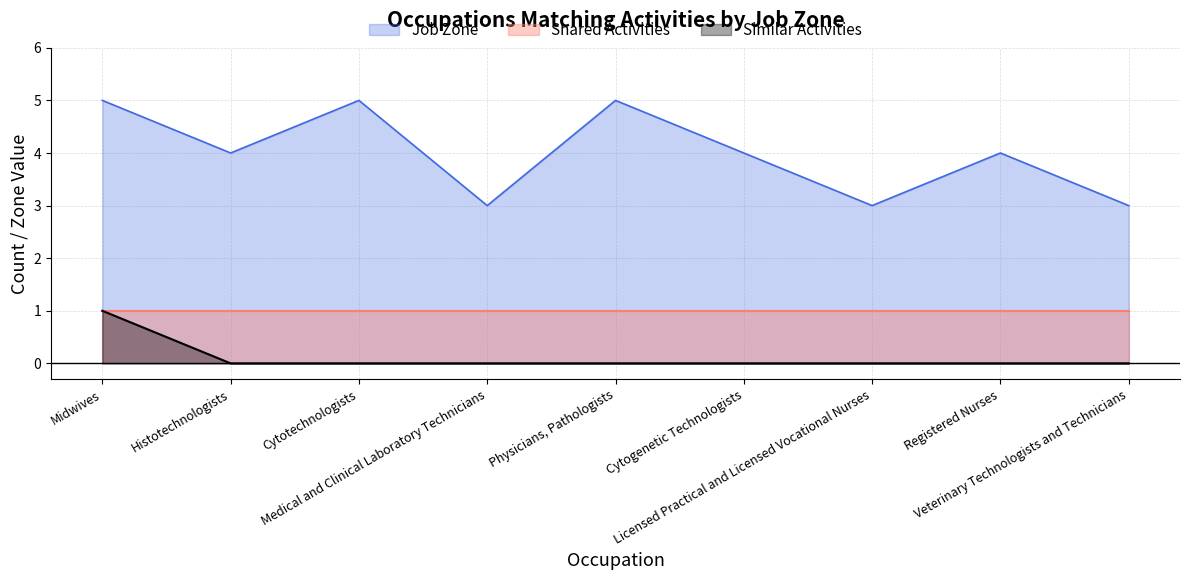

What is the highest value of the Job Zone series?

5